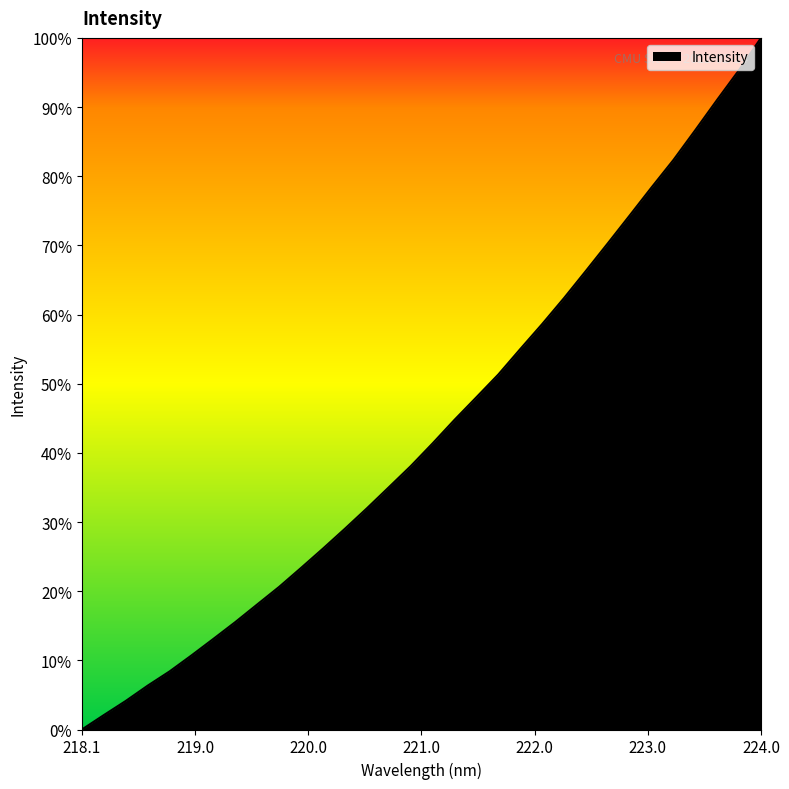

What is the difference between the maximum and minimum values?

100.0